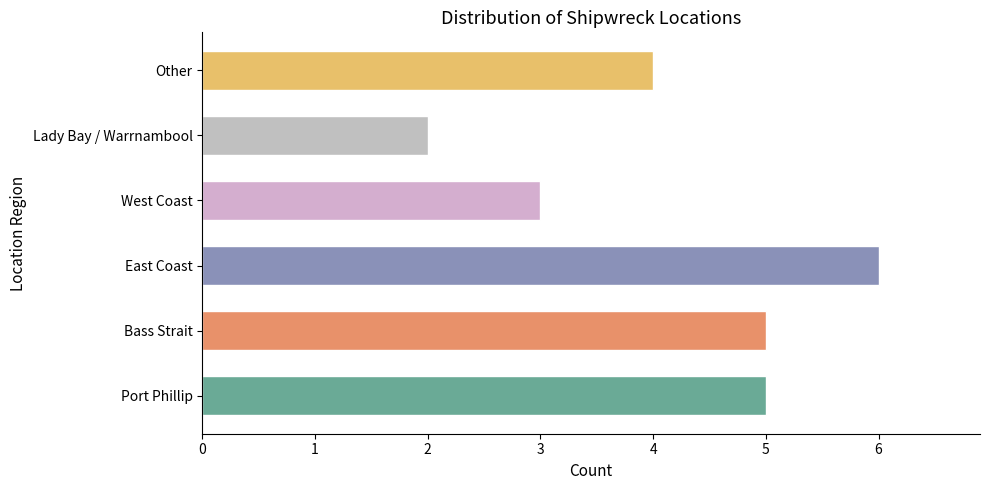

Which has a higher value, East Coast or Other?

East Coast